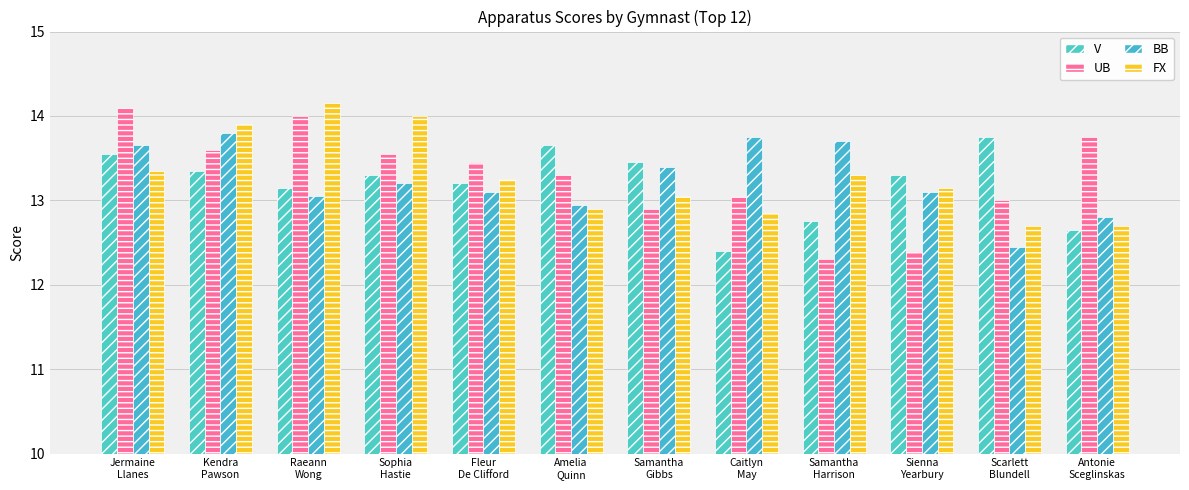

What is the average value of the BB series?

13.2